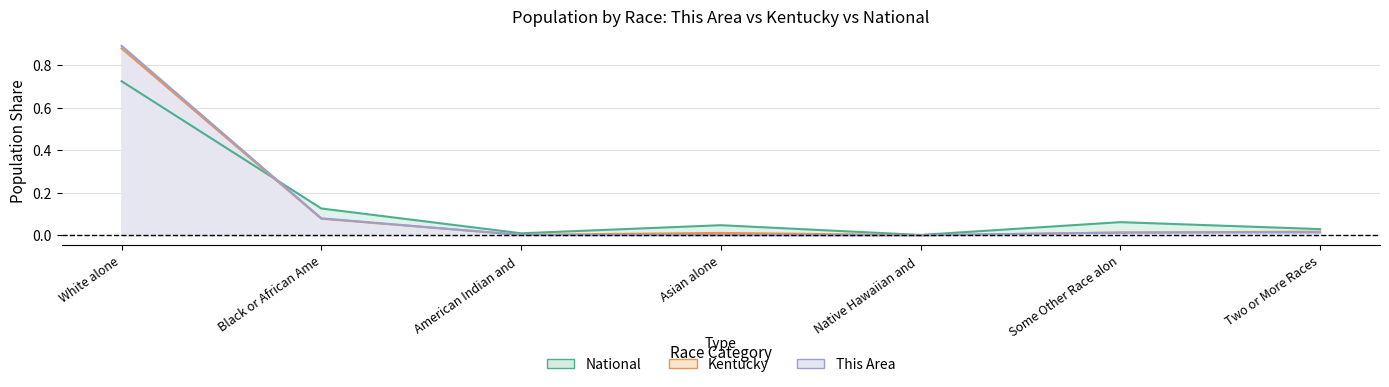

What is the maximum value shown in the chart?

0.9